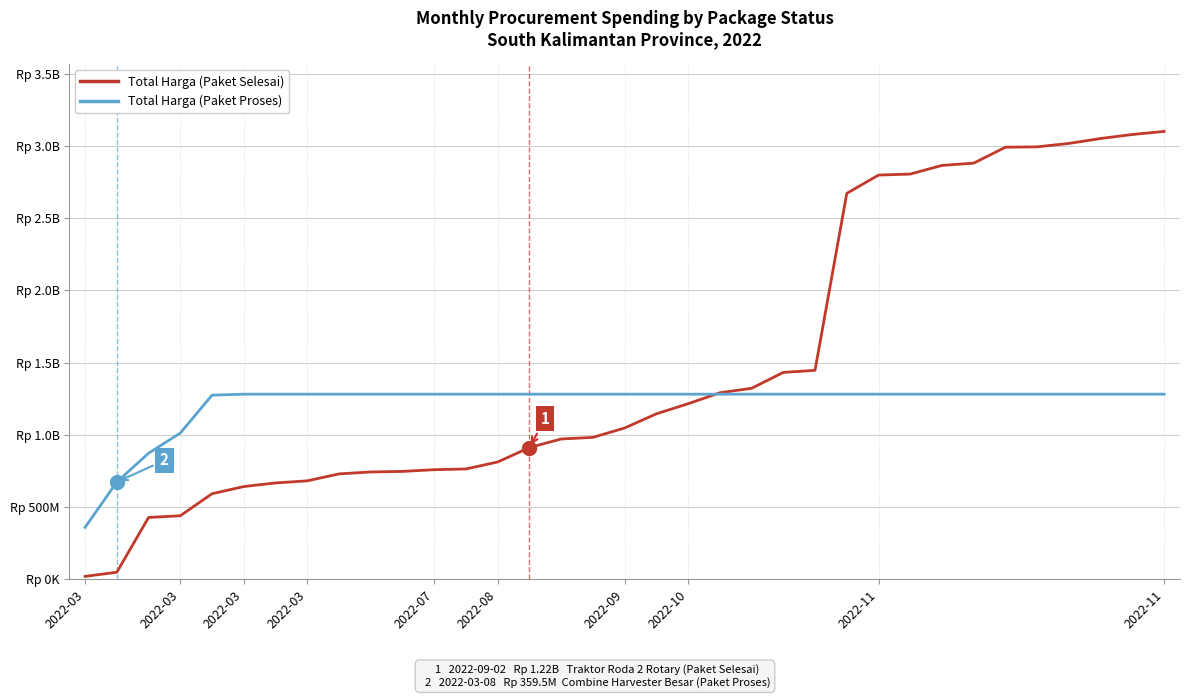

Is this an area chart (filled region under the line)?

No